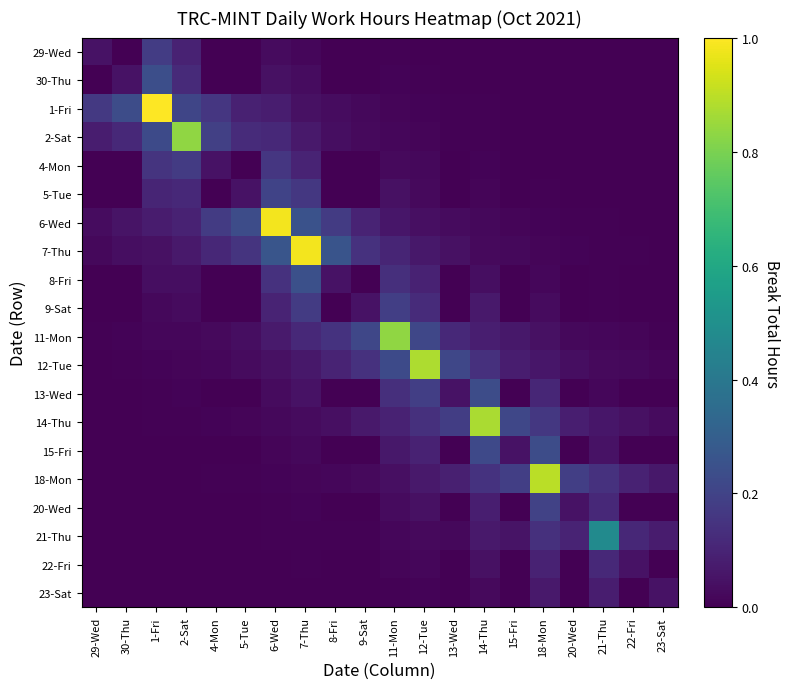

At 12-Tue, list the series in order from largest to smallest.

12-Tue, 11-Mon, 13-Wed, 14-Thu, 9-Sat, 15-Fri, 8-Fri, 18-Mon, 7-Thu, 20-Wed, 6-Wed, 5-Tue, 21-Thu, 4-Mon, 22-Fri, 2-Sat, 23-Sat, 1-Fri, 30-Thu, 29-Wed